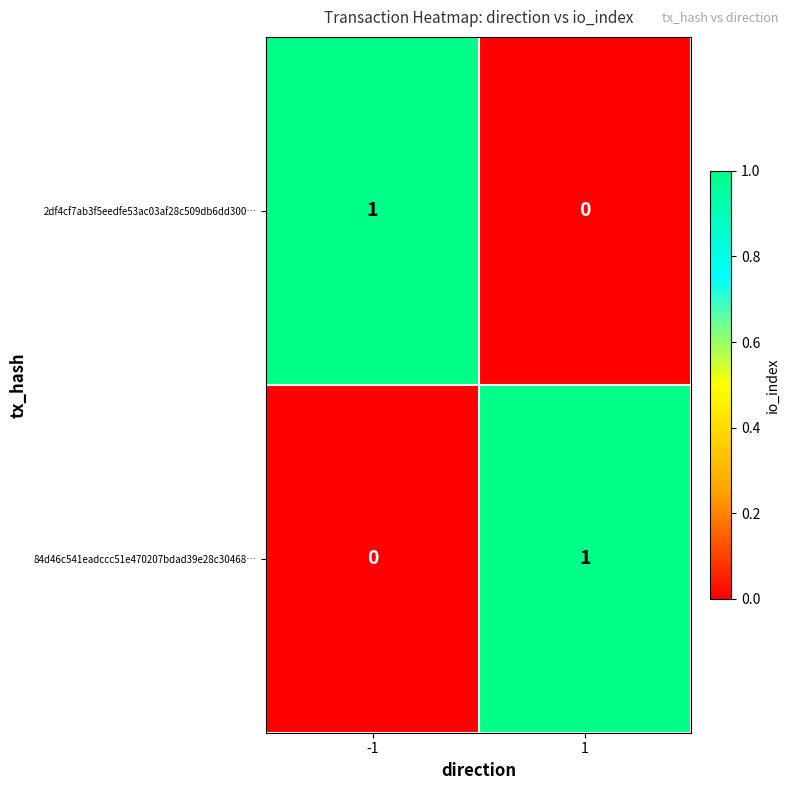

List the labels in order of 84d46c541eadccc51e470207bdad39e28c30468… value, smallest first.

-1, 1